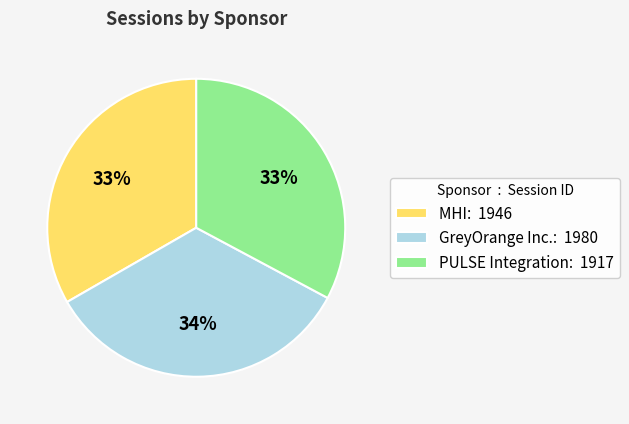

To the nearest percent, what is the average slice percentage?

33%